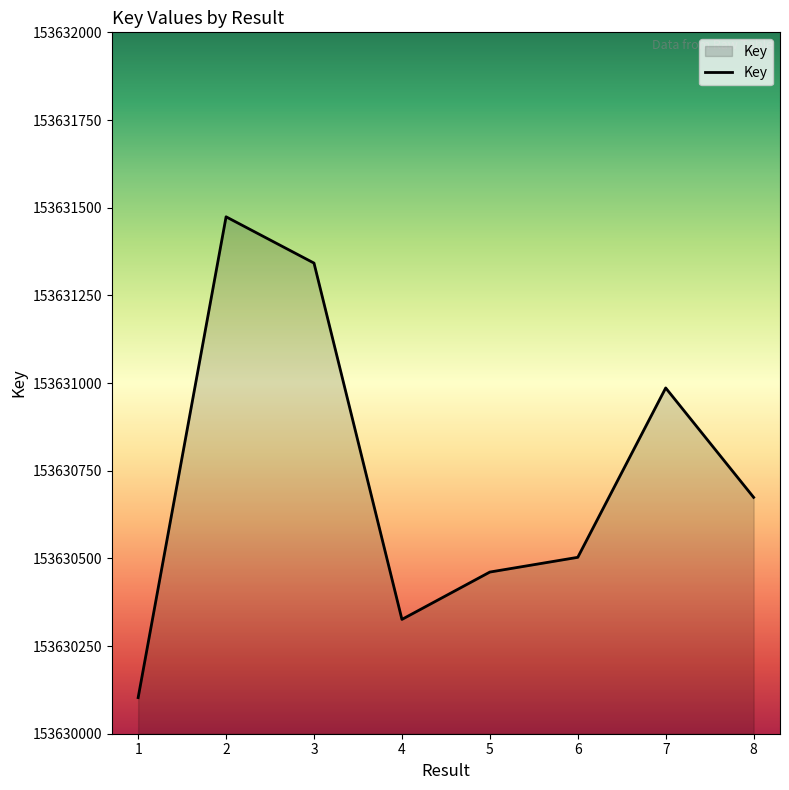

What is the average value?

153630734